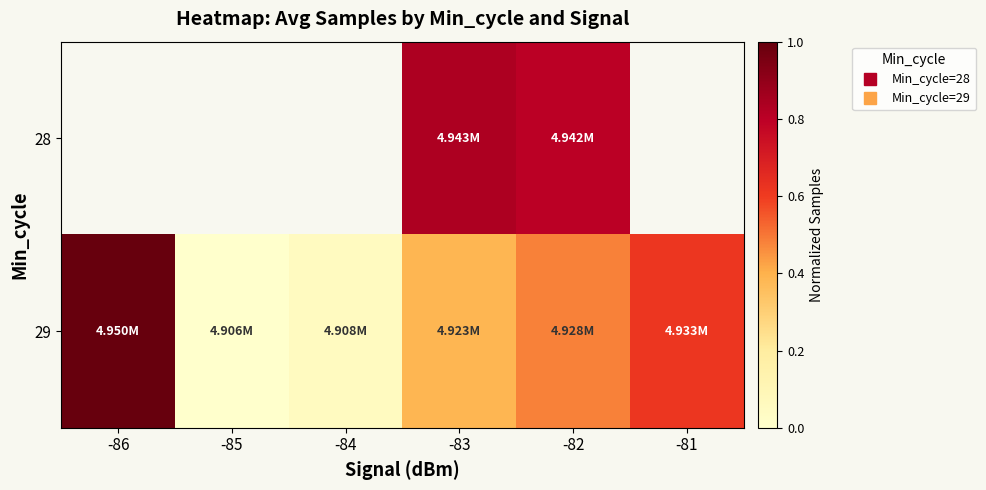

How many series are shown in this chart?

2